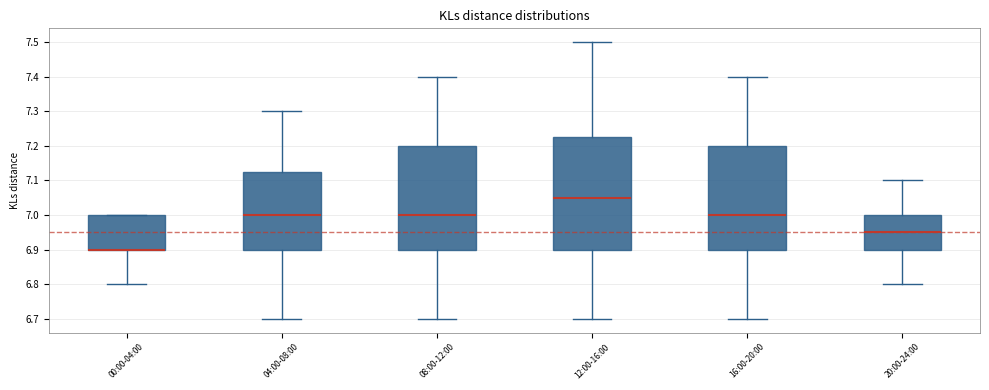

Where does the upper whisker of the box for 08:00-12:00 end on the y-axis? The values are not printed on the chart, so give them approximately, as read against the axis.

7.40